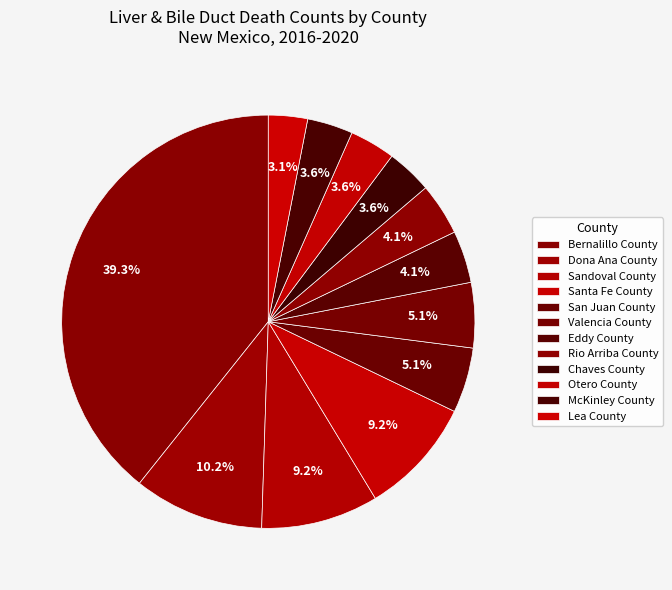

Count the number of slices in the pie.

12